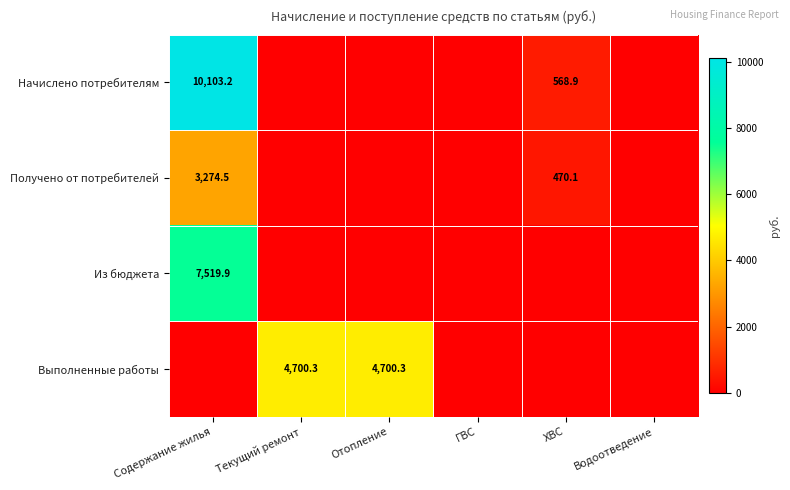

What is the greatest value displayed?

10103.2